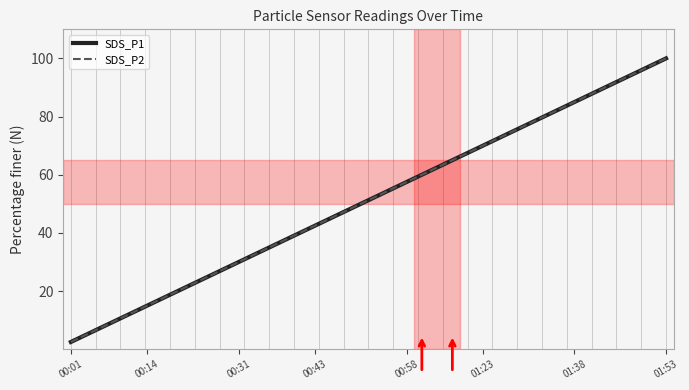

Is this an area chart (filled region under the line)?

No